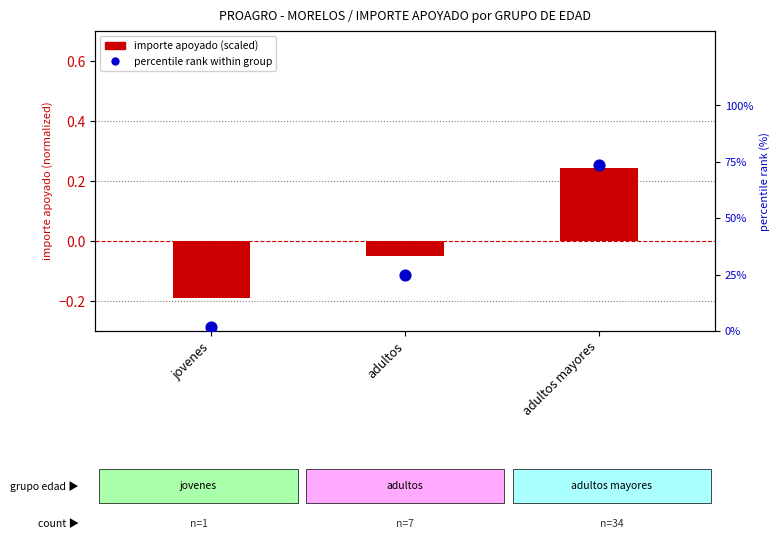

Which series has the largest Y range (max minus min)?

percentile rank within group